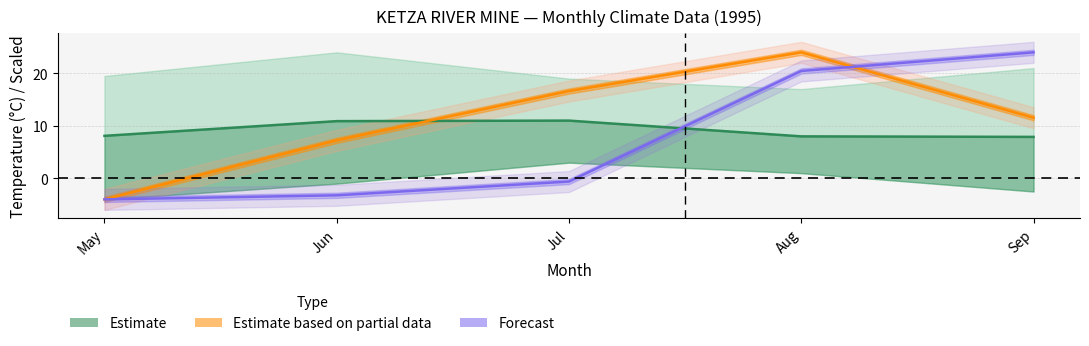

How many lines are shown in the chart?

3